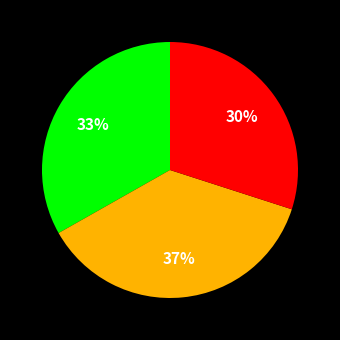

To the nearest percent, what is the average slice percentage?

33%